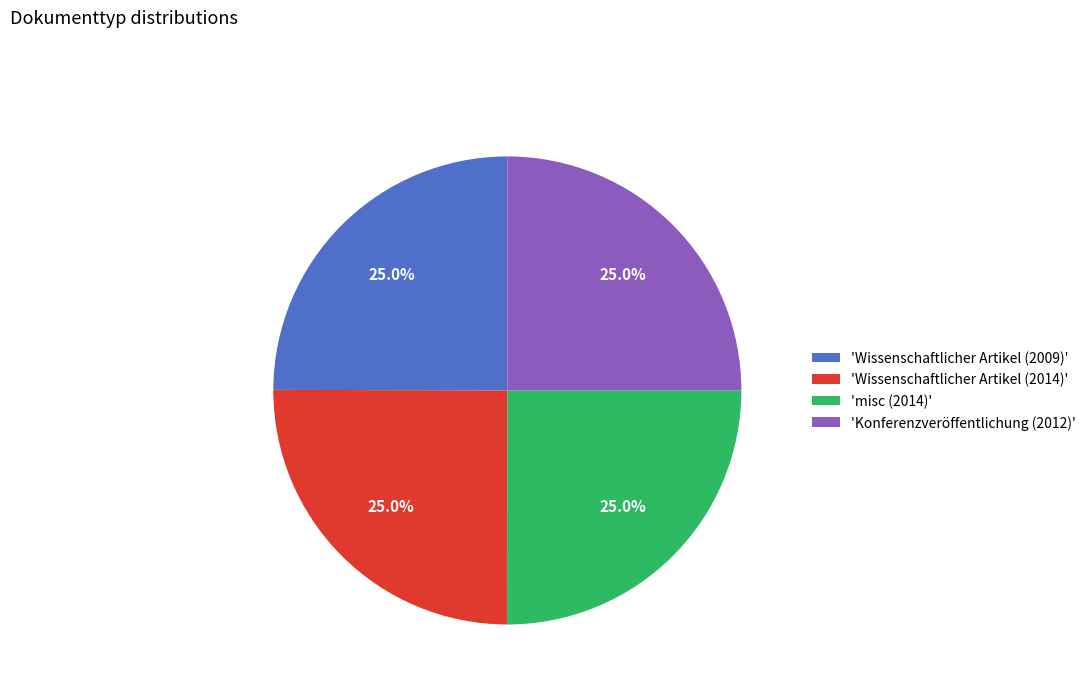

How many slices are in this pie chart?

4